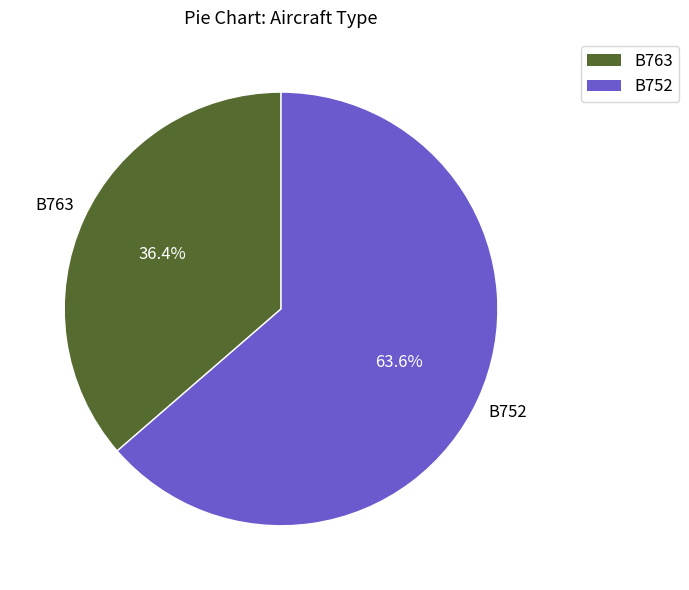

To the nearest percent, what portion does B763 represent?

36%